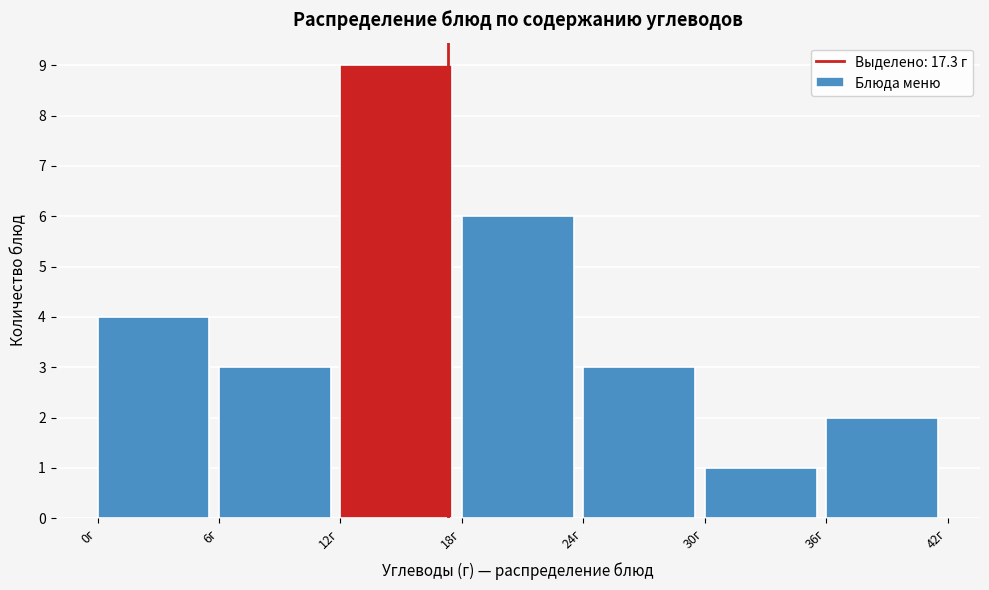

Reading left to right, list every bar in this chart as the range it spans on the x-axis followed by its height. The values are not printed on the chart, so give them approximately, as read against the axis.

0 to 6: 4
6 to 12: 3
12 to 18: 9
18 to 24: 6
24 to 30: 3
30 to 36: 1
36 to 42: 2